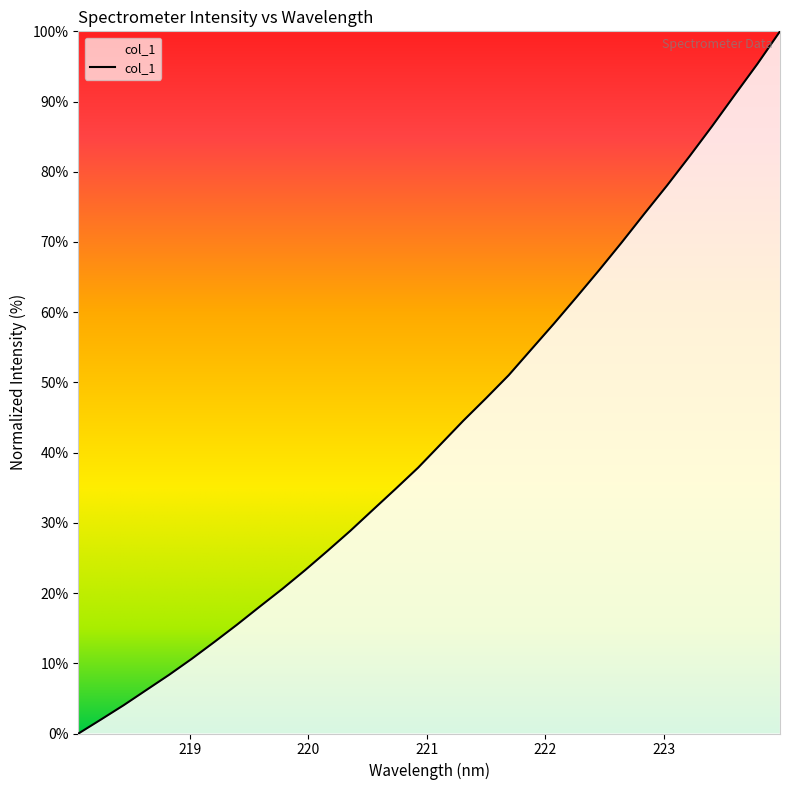

What is the difference between the maximum and minimum values?

100.0